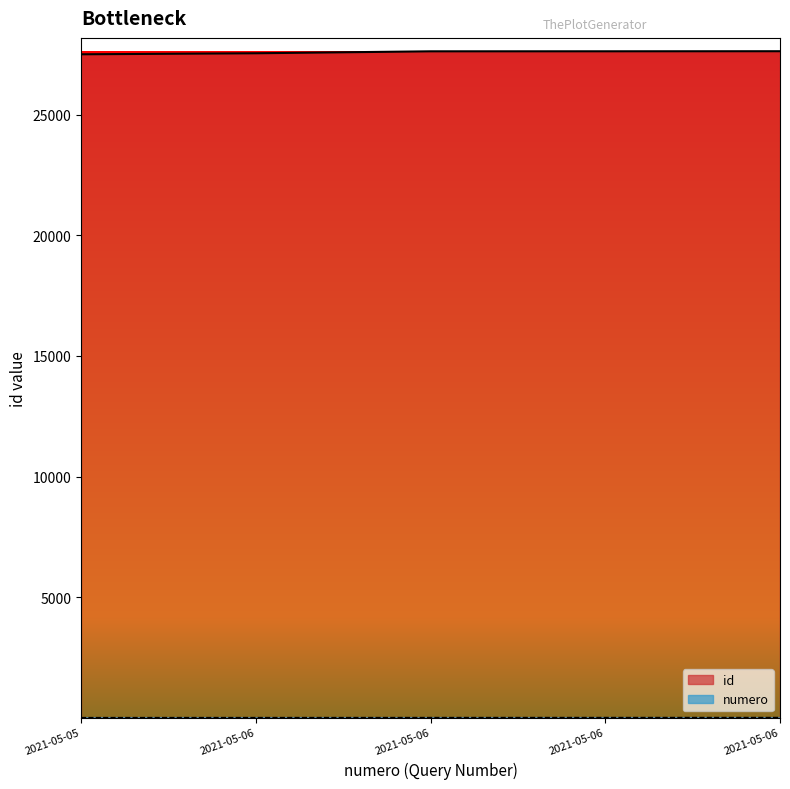

At which category does the chart reach its minimum across all series?

2021-05-05